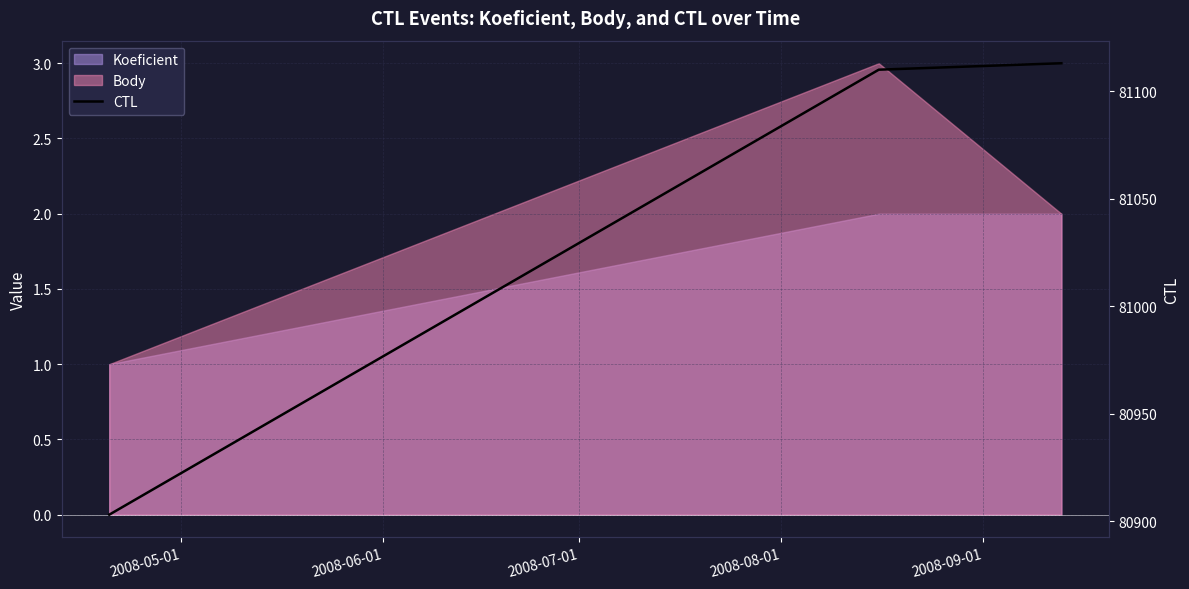

What is the value of the 3rd point from the left?

81113